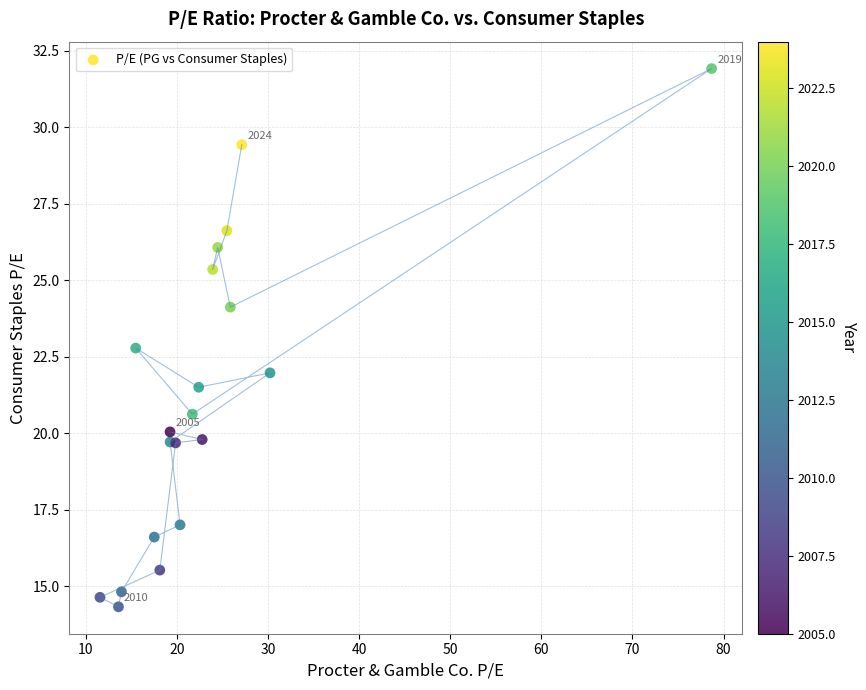

What Y value in the scatter plot is closest to 23?

22.8